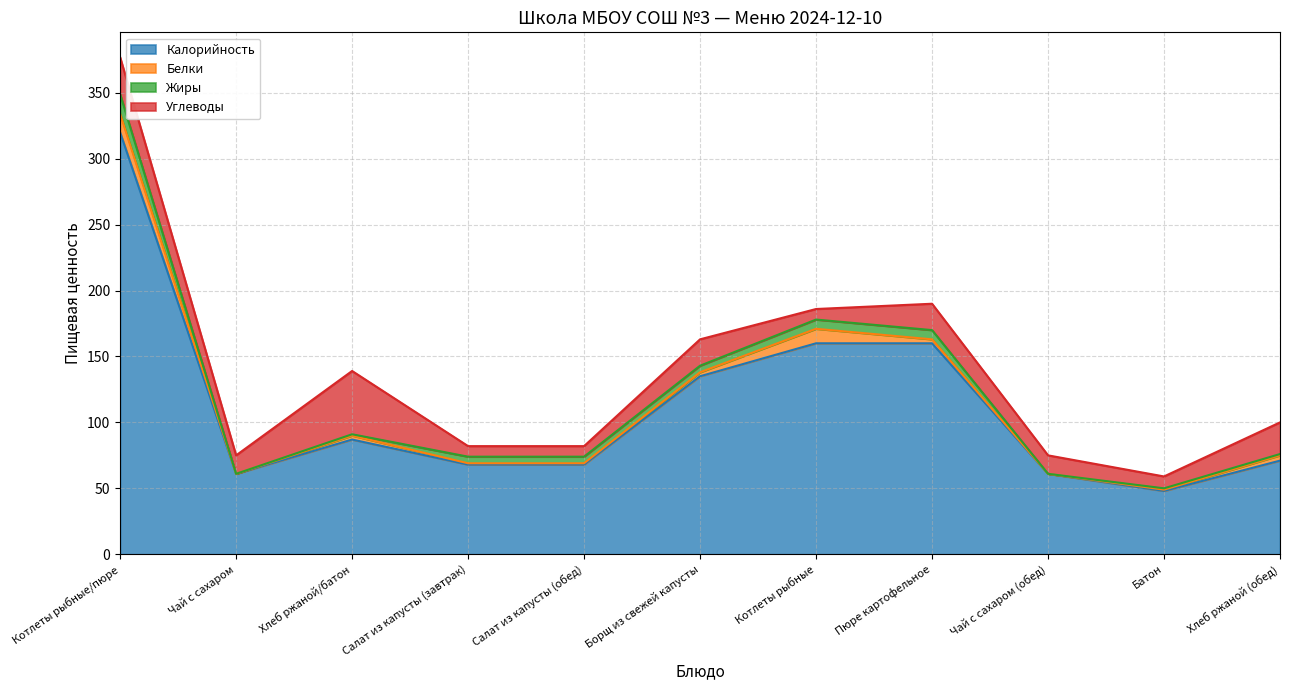

What is the total value across all series at Салат из капусты (завтрак)?

82